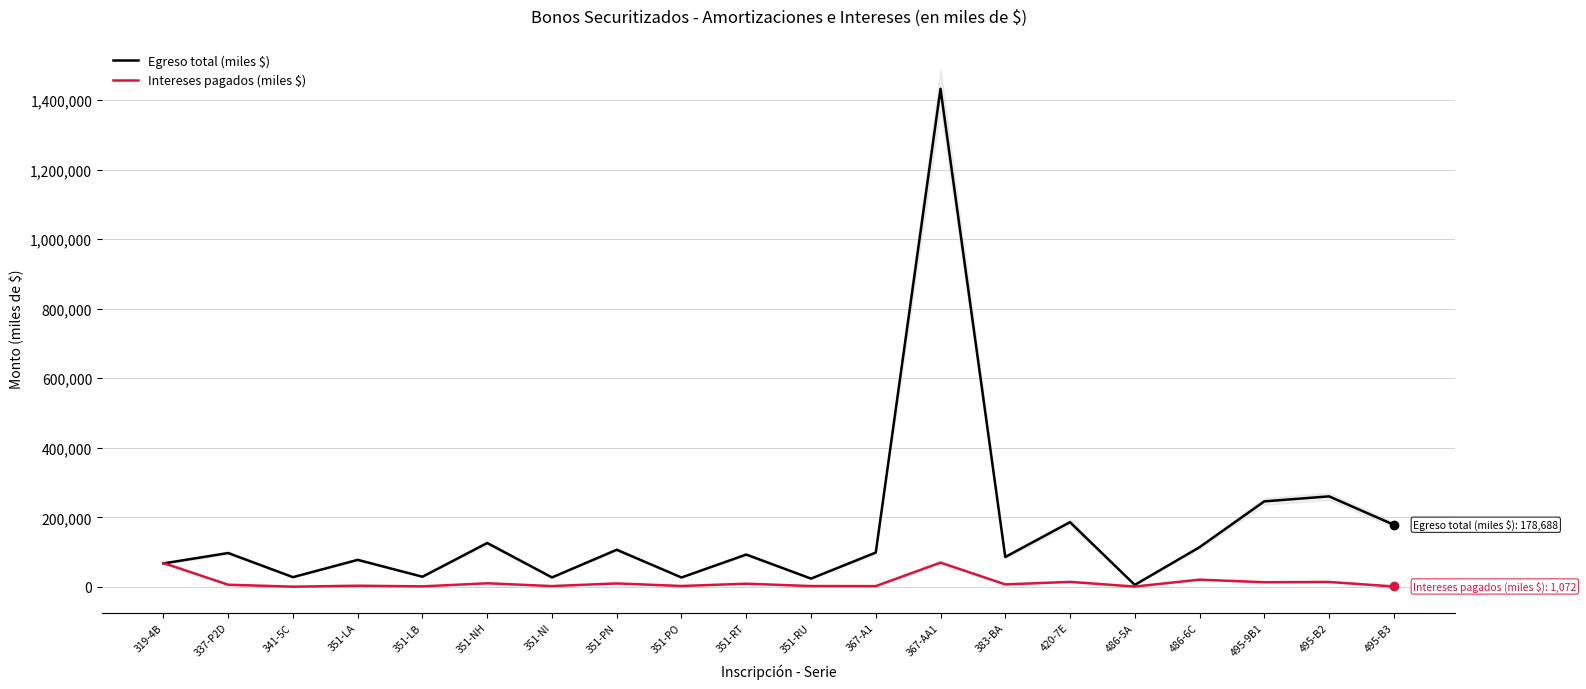

Between 351-NH and 495-9B1, which series saw the biggest shift?

Egreso total (miles $)